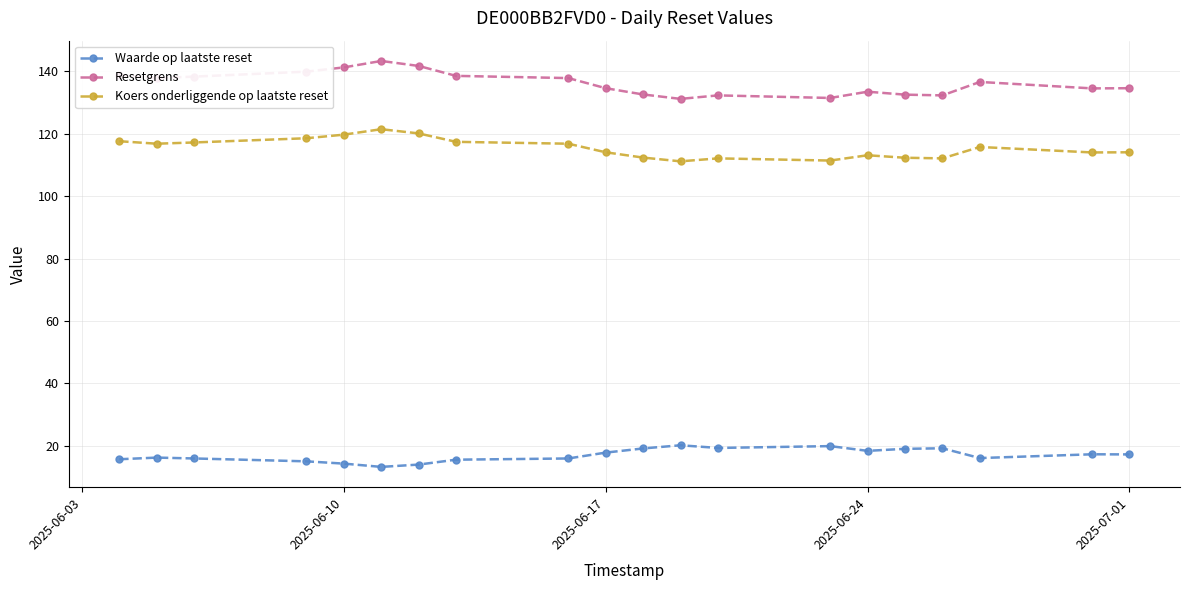

True or false: Koers onderliggende op laatste reset has more than 0 points higher than both neighbors.

True